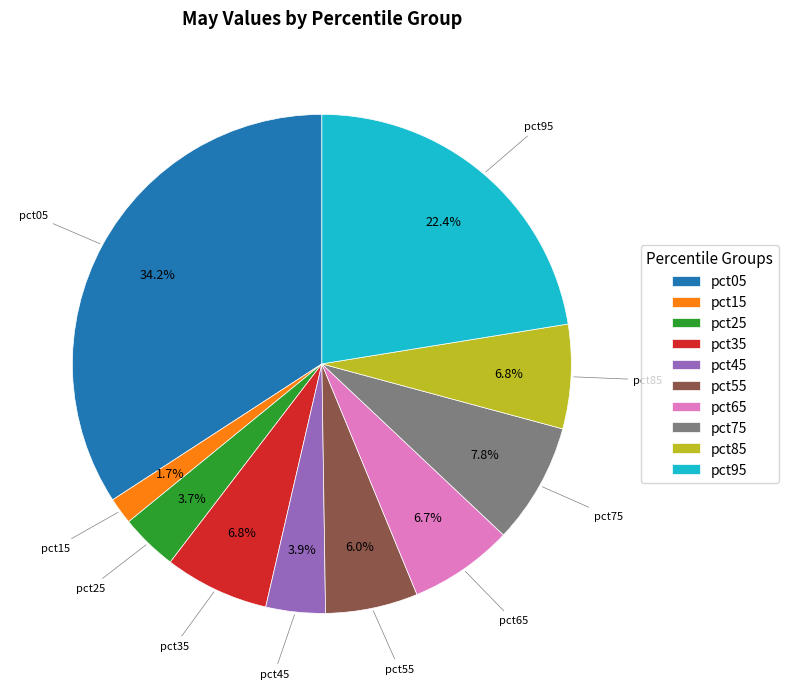

What percentage is the pct05 slice, to the nearest percent?

34%